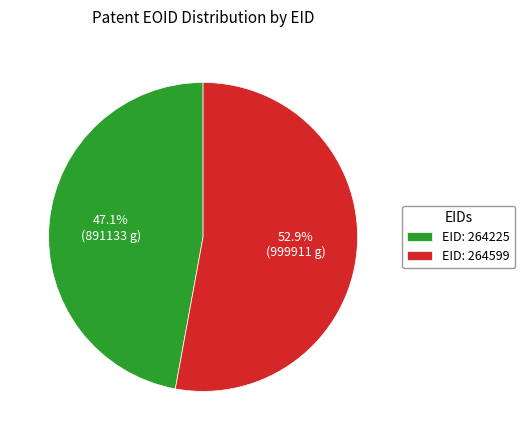

How many slices are in this pie chart?

2